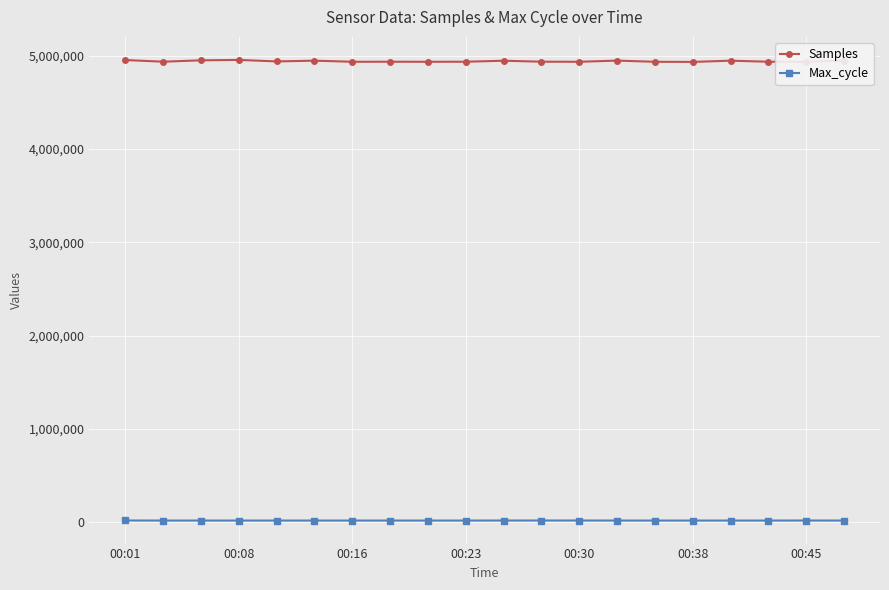

What is the maximum value shown in the chart?

4956050